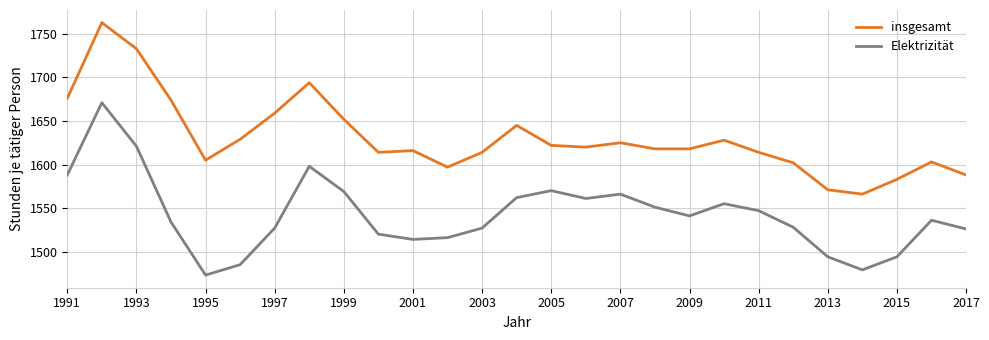

At how many categories does at least one series exceed 1534?

27